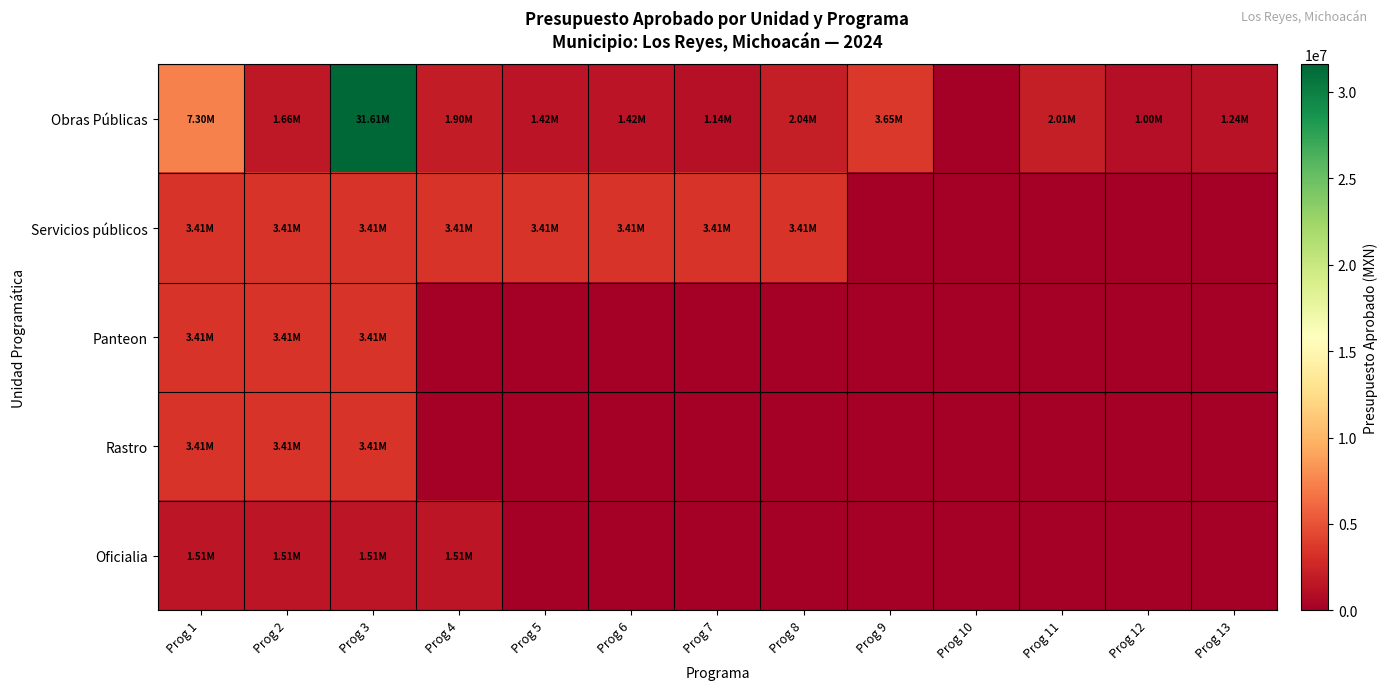

At which category is the sum across all series the highest?

Prog 3